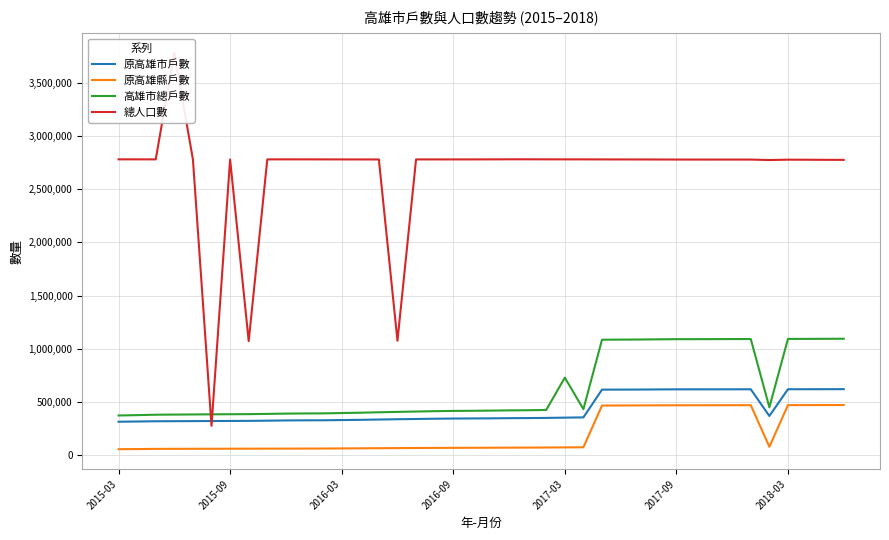

True or false: 原高雄市戶數 and 原高雄縣戶數 cross at least once.

False